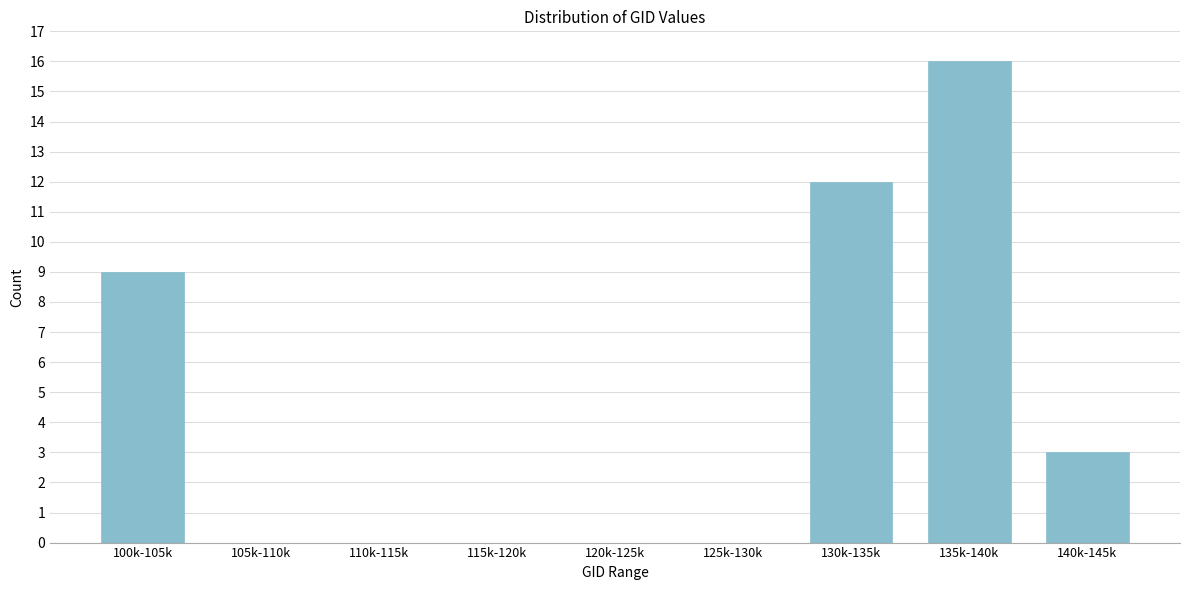

Reading left to right, extract all data points from this chart.

100k-105k=9	105k-110k=0	110k-115k=0	115k-120k=0	120k-125k=0	125k-130k=0	130k-135k=12	135k-140k=16	140k-145k=3